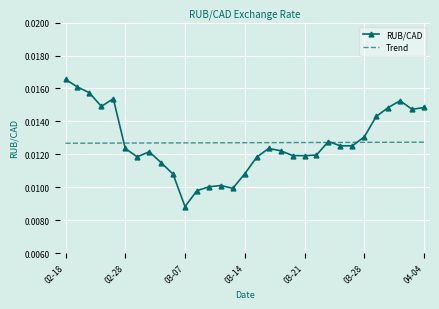

Which series has the widest spread of values?

RUB/CAD